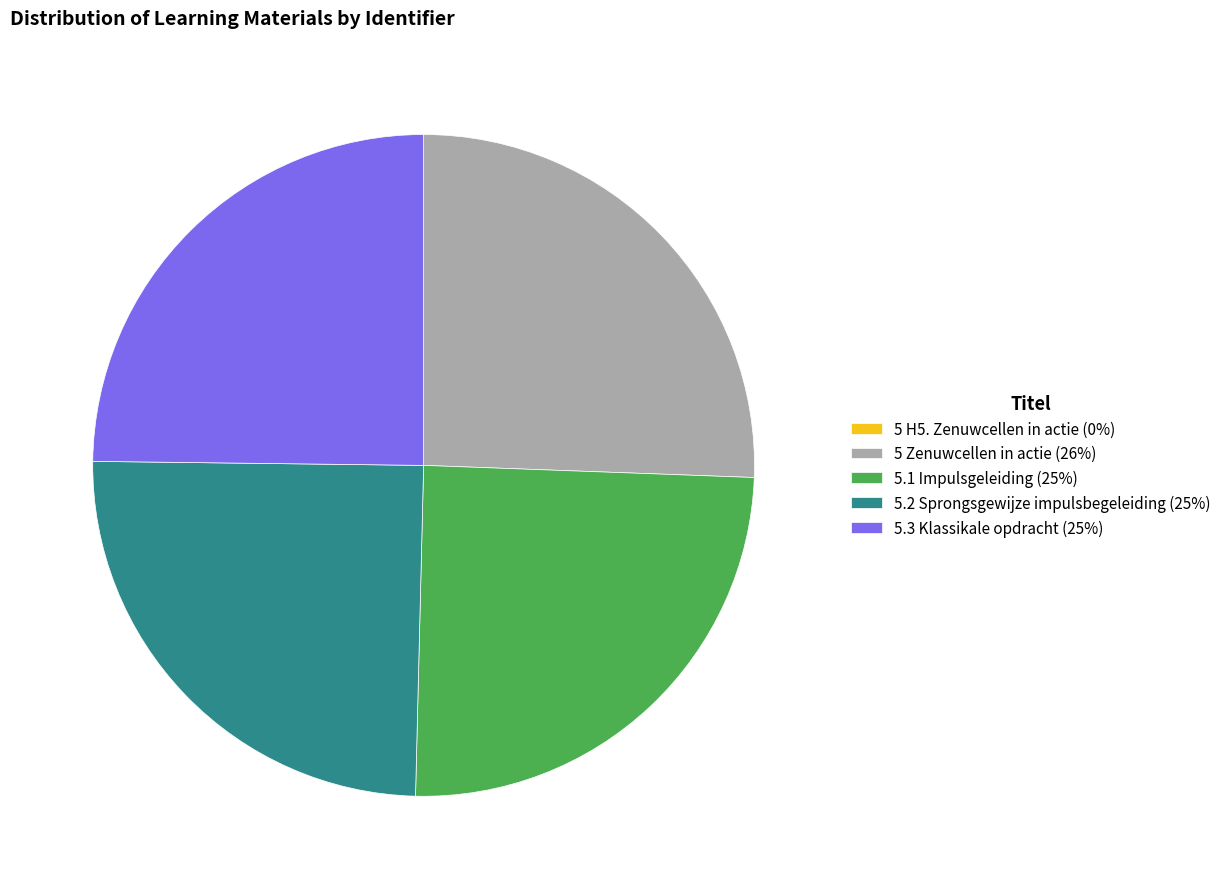

Do 5.3 Klassikale opdracht (25%) and 5.2 Sprongsgewijze impulsbegeleiding (25%) together represent more than half of the pie?

No